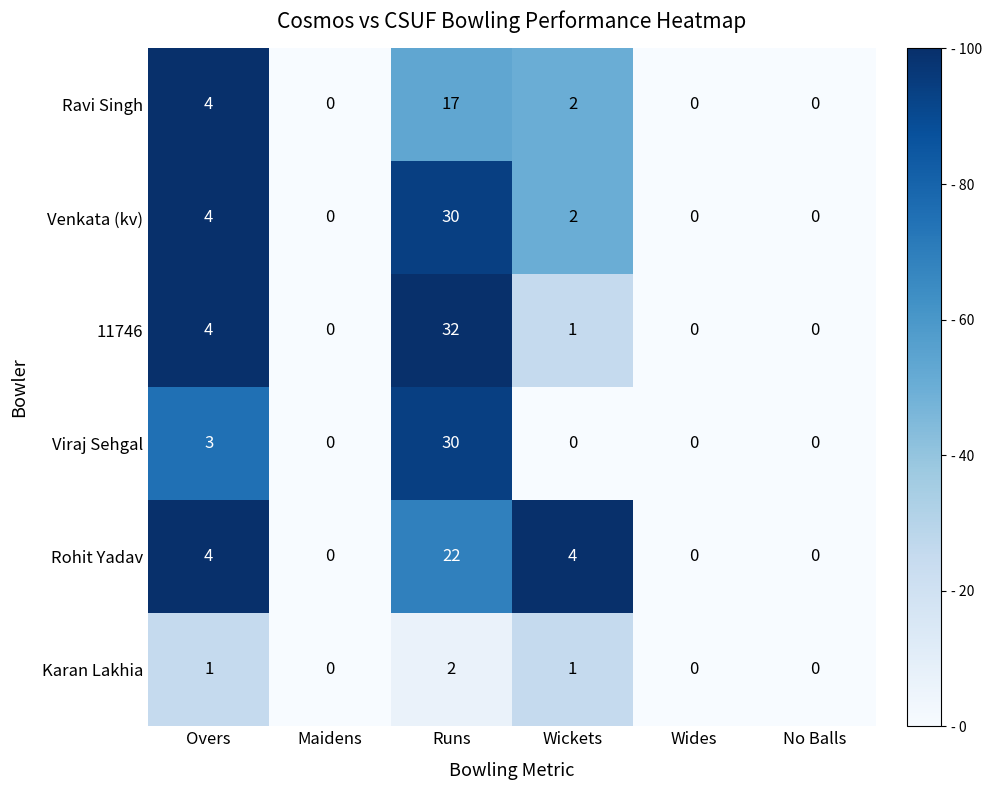

What is the sum of the 11746 values at Wides and Overs?

4